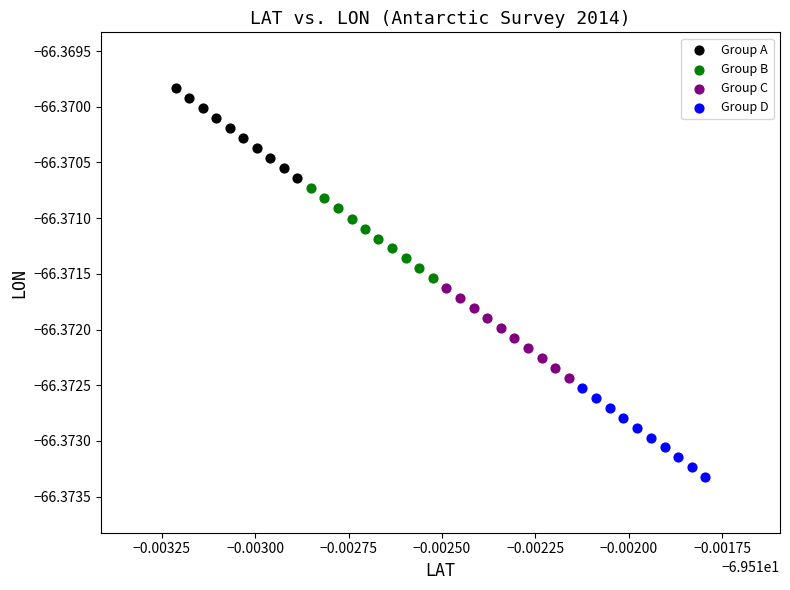

Which series has the widest spread of Y values?

Group A